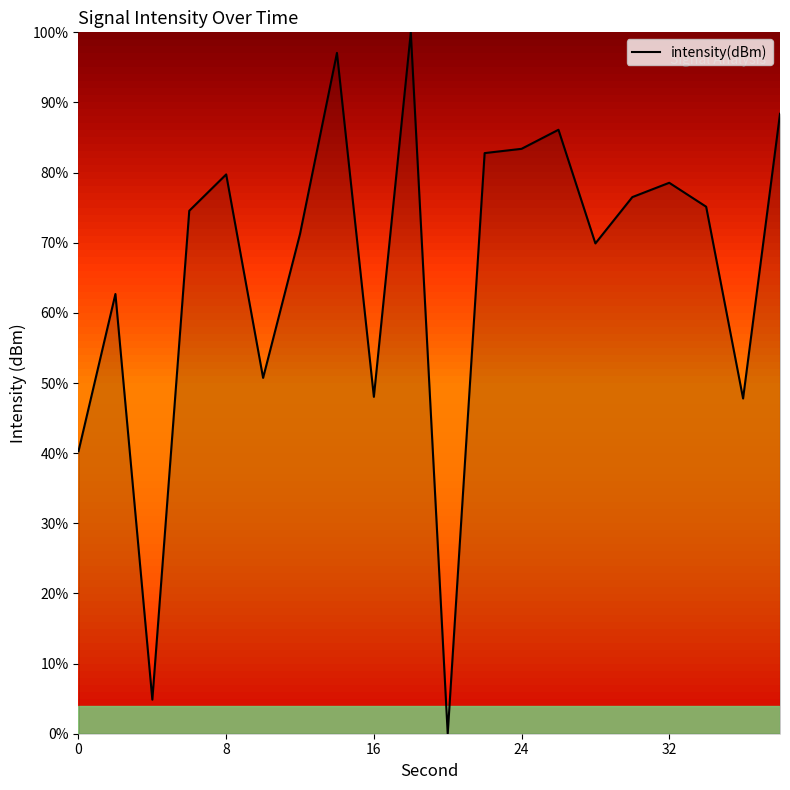

What is the greatest value displayed?

100.0